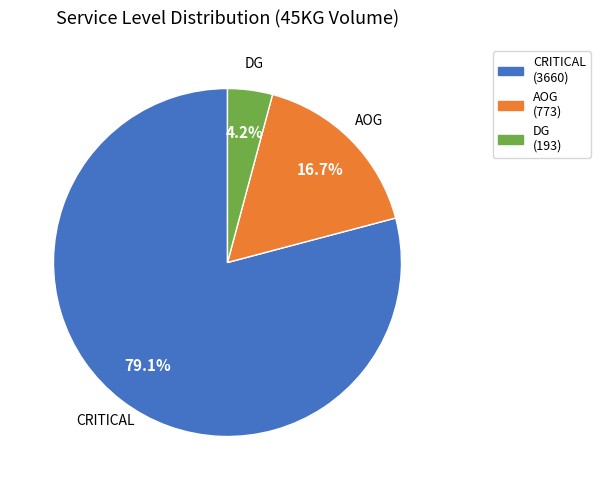

To the nearest percent, what is the difference between the largest and smallest slice percentages?

75%